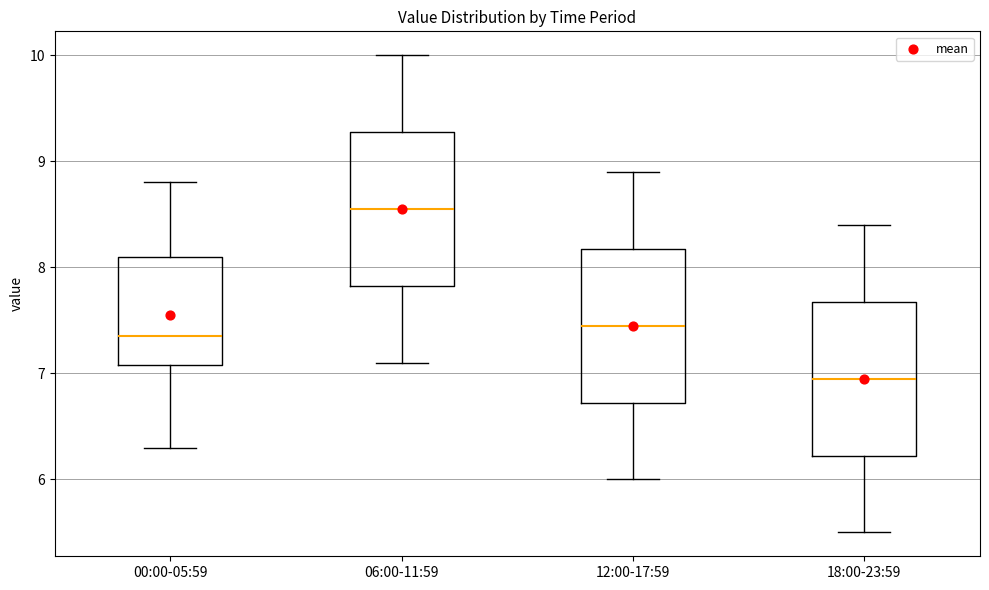

Where is the upper edge of the box for 06:00-11:59 on the y-axis? The values are not printed on the chart, so give them approximately, as read against the axis.

9.3